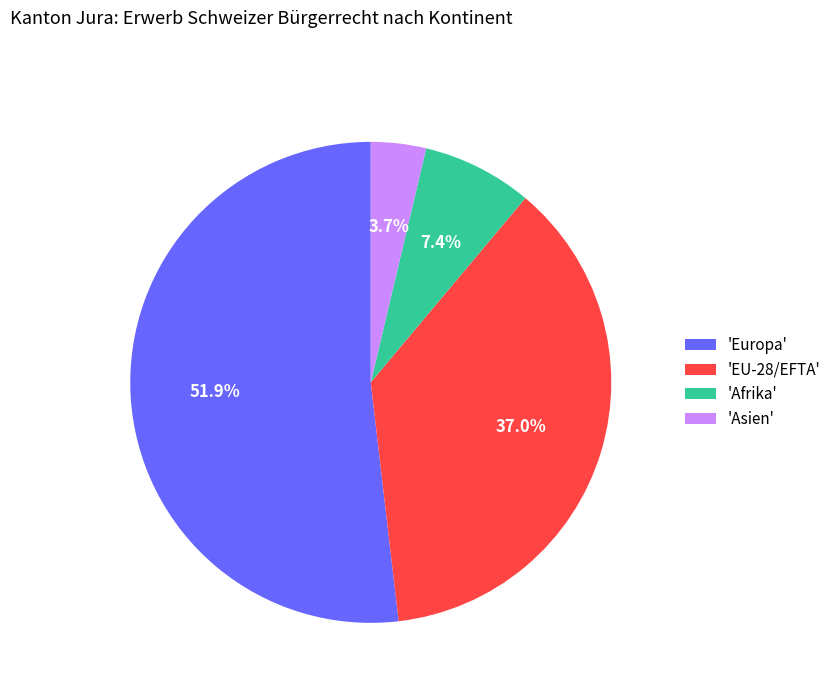

What is the largest slice in the pie chart?

'Europa'